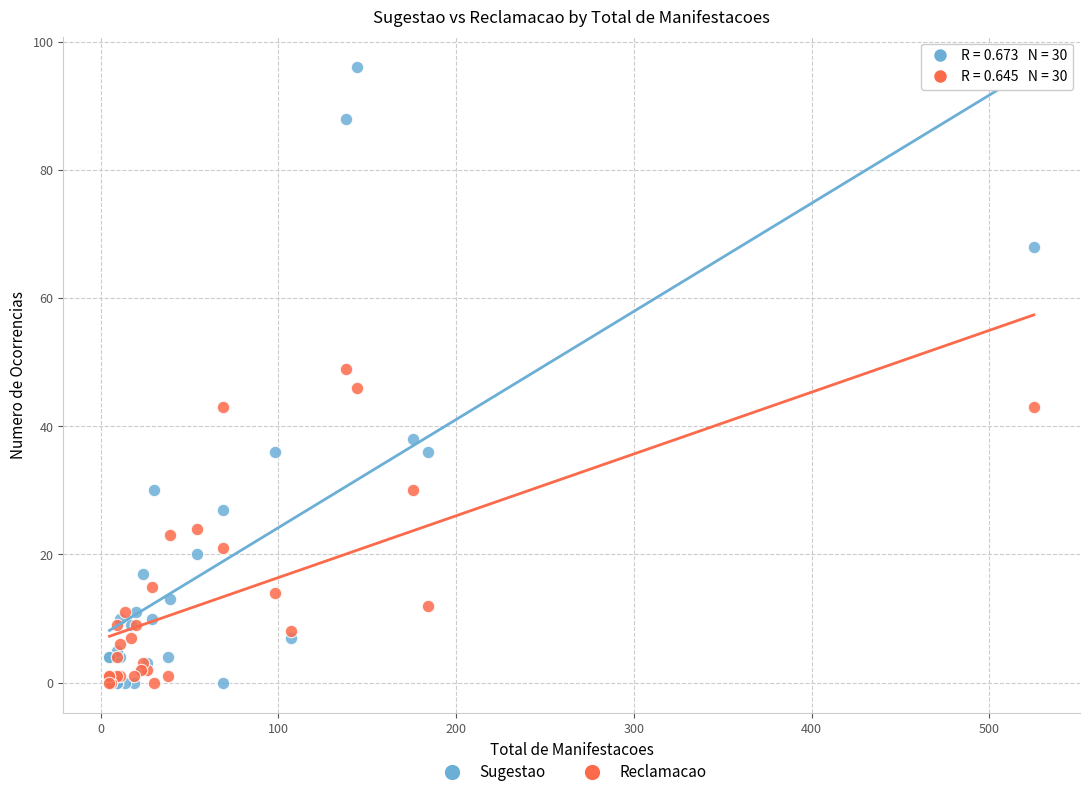

Which series contains the highest Y value?

Sugestao